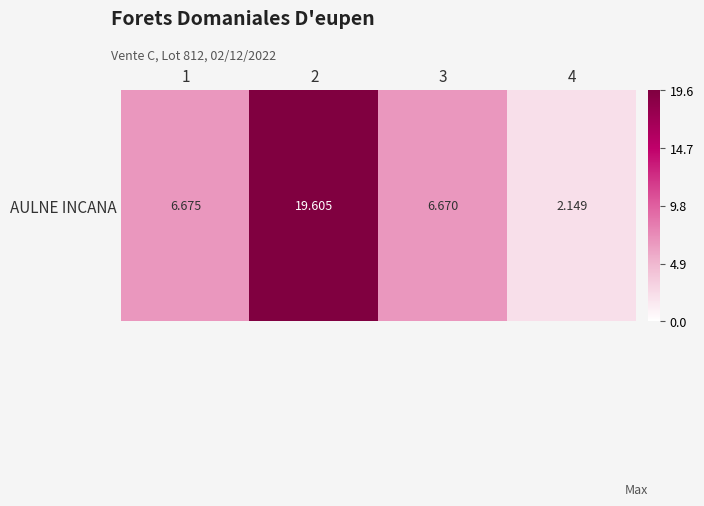

Count the number of categories in the chart.

4